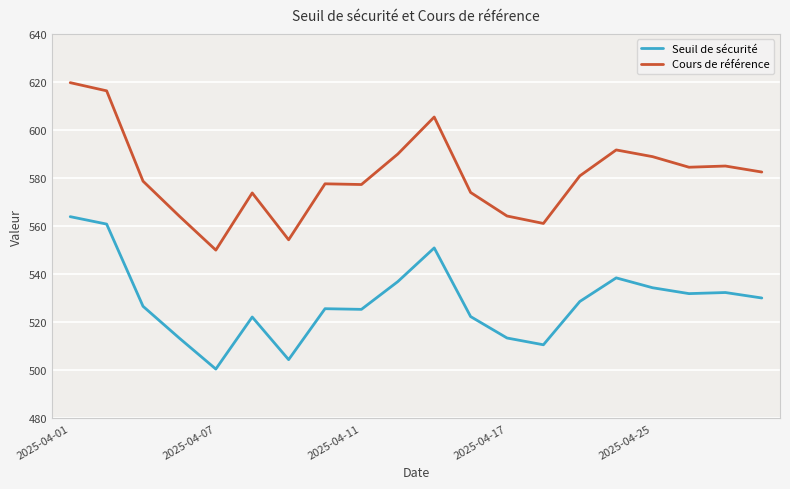

List the series in order of their overall mean, highest first.

Cours de référence, Seuil de sécurité